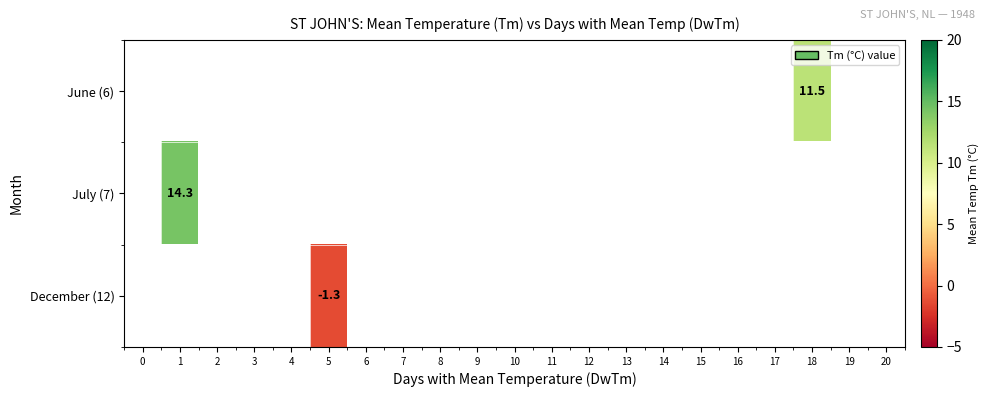

How many series are shown in this chart?

3